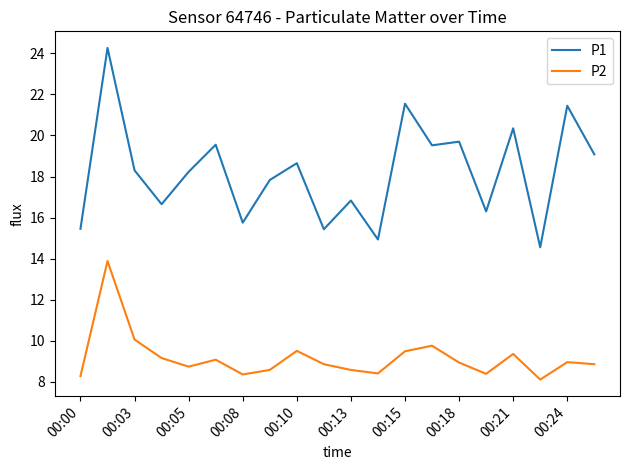

Count the number of data series in this chart.

2